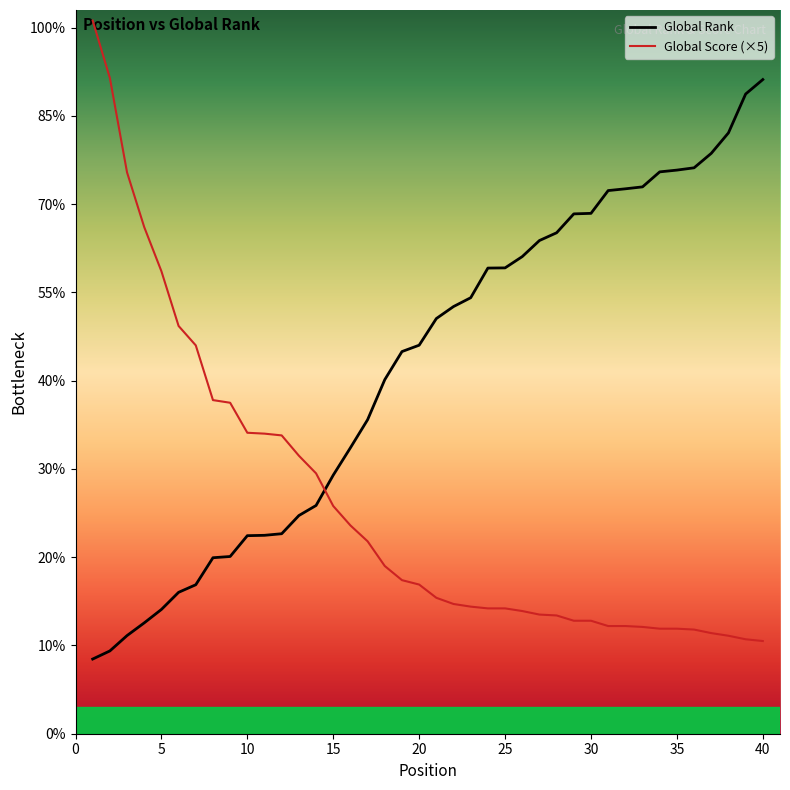

Is this an area chart (filled region under the line)?

No